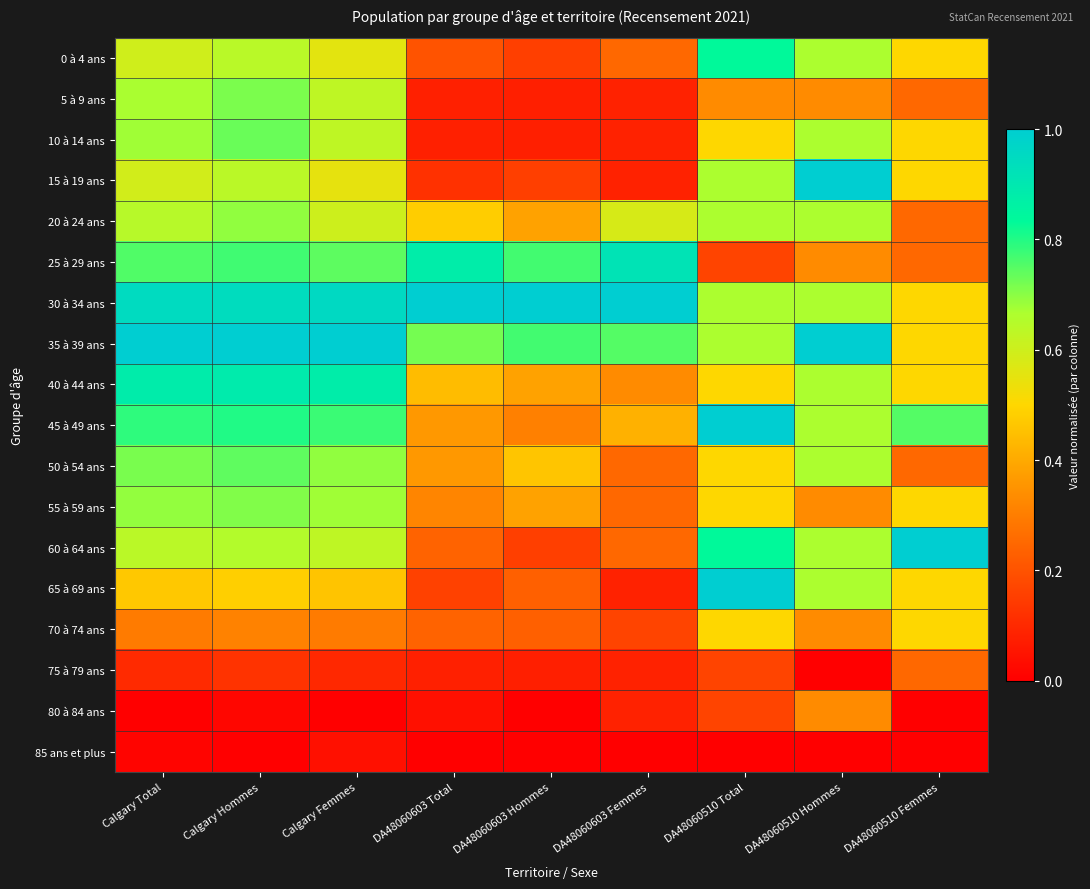

Which label corresponds to the largest value in the chart?

DA48060510 Hommes